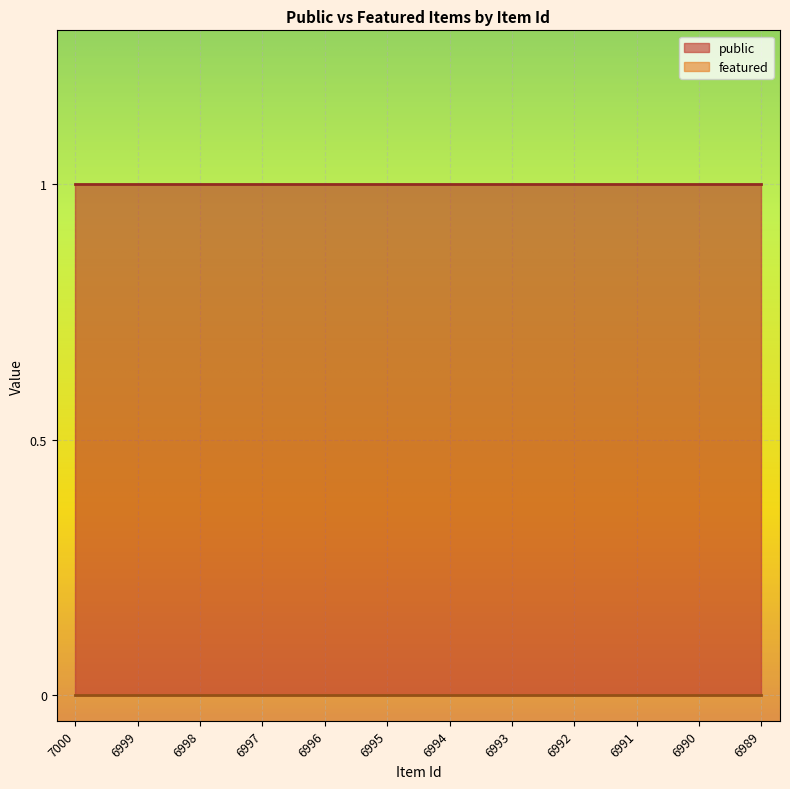

Which has a higher value, 6999 or 6995?

6999